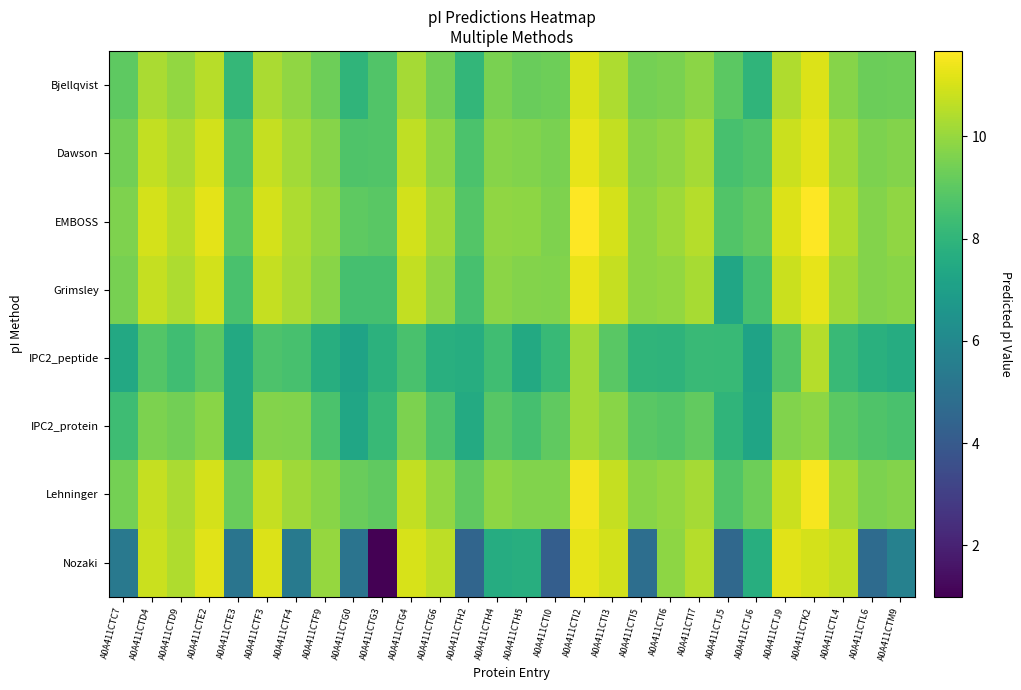

How many series are shown in this chart?

8